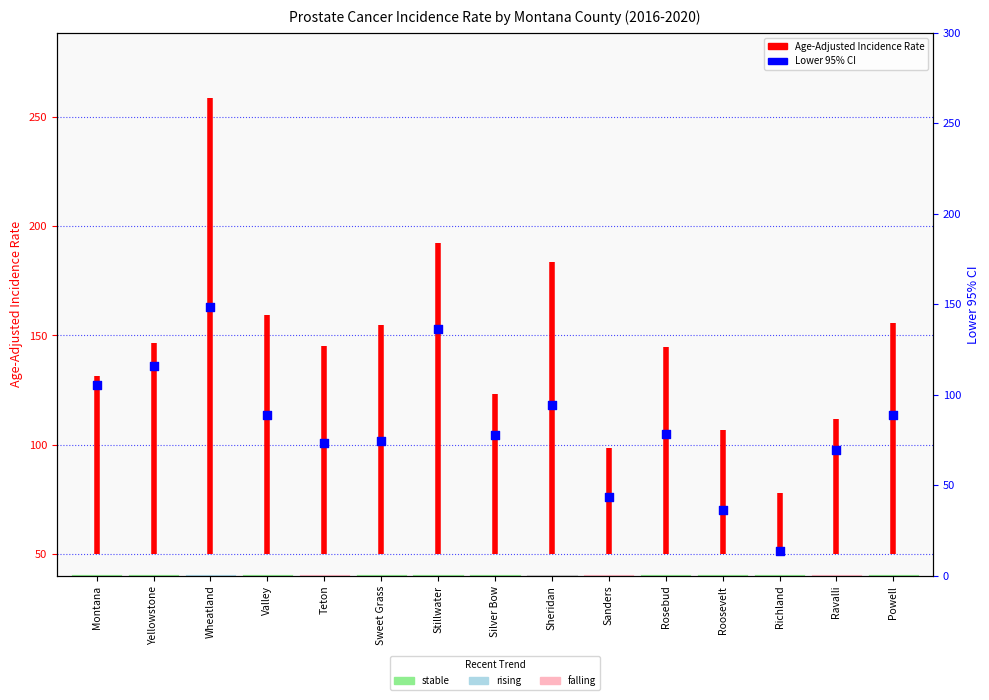

Approximately how many times larger is the value at Sweet Grass compared to Sanders?

1.3